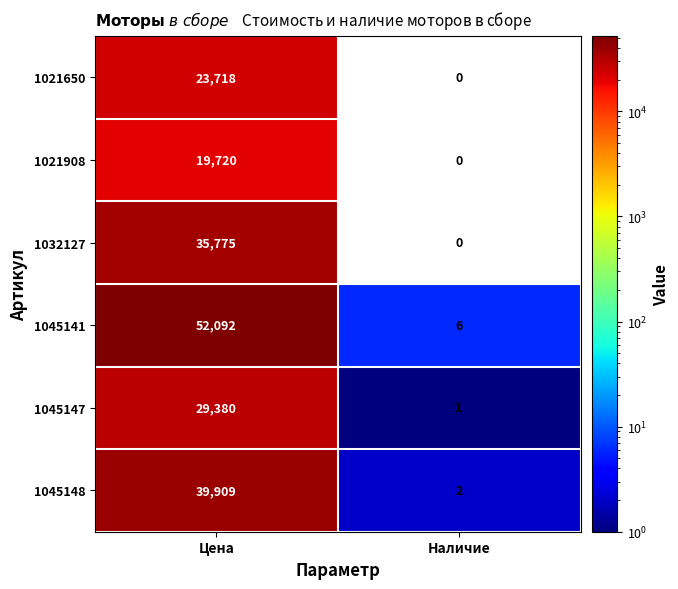

Between Цена and Наличие, which series saw the biggest shift?

1045141